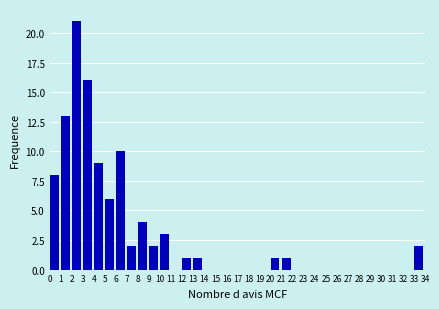

How tall is the bar that spans 5 to 6 on the x-axis? The values are not printed on the chart, so give them approximately, as read against the axis.

6